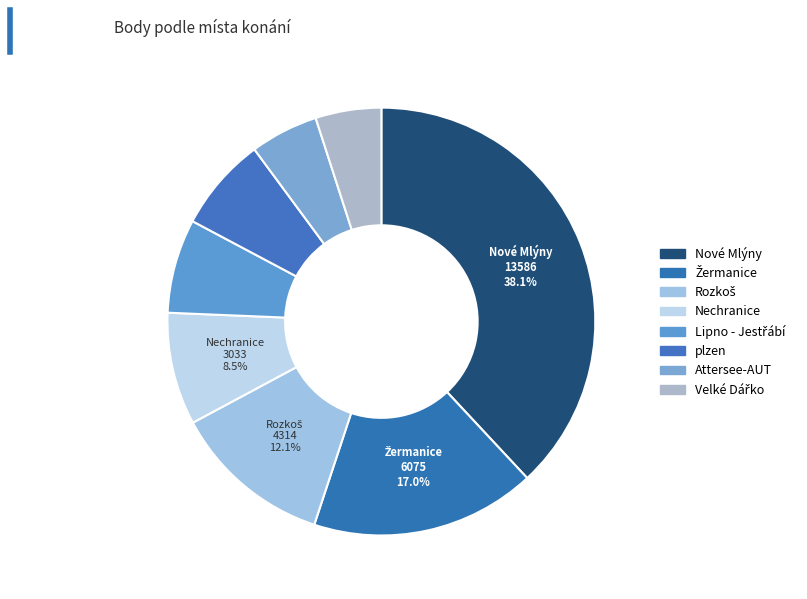

Count the number of slices in the pie.

8